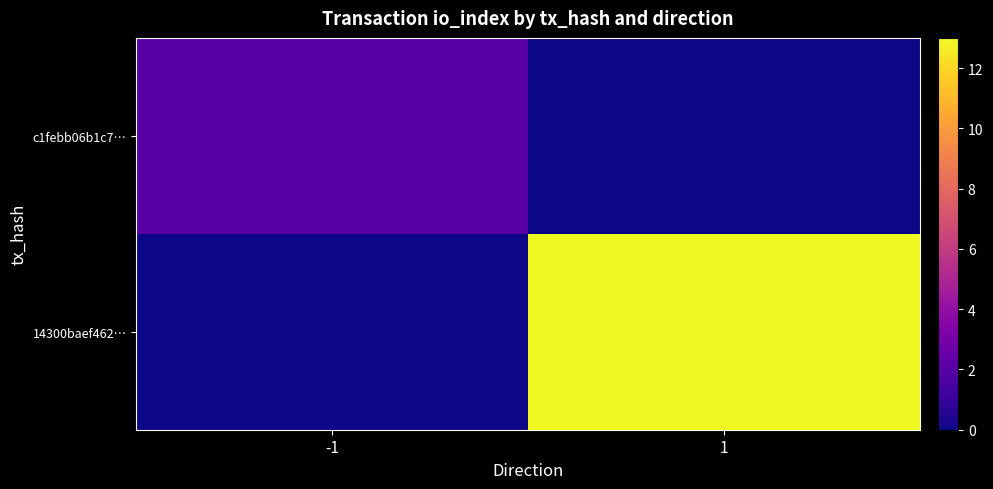

List the series in order of their peak value, lowest first.

c1febb06b1c7…, 14300baef462…